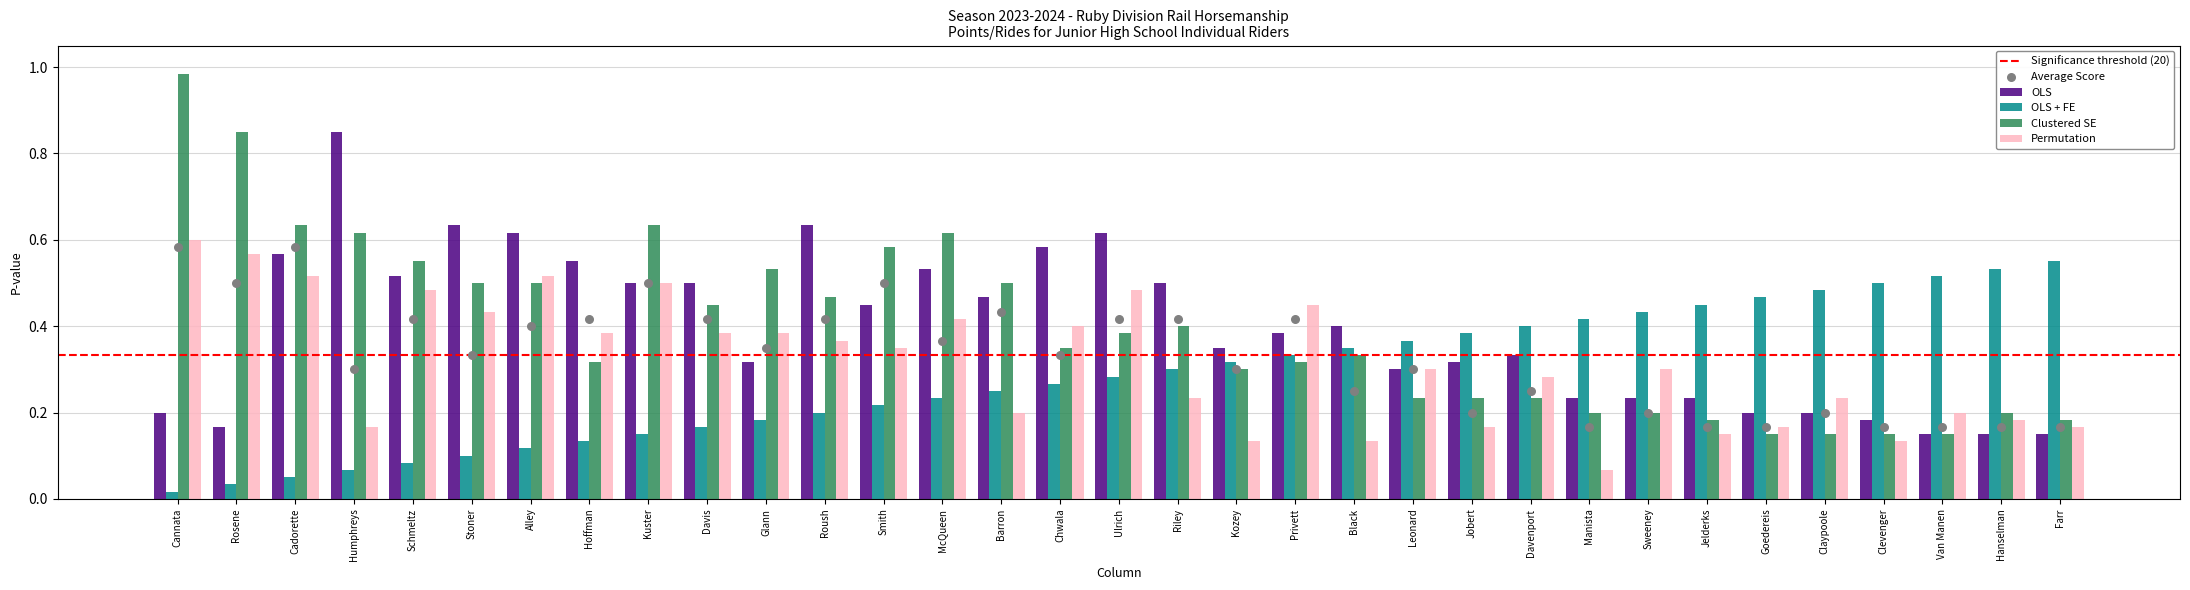

Is the value of OLS + FE at Cannata greater than the value of Permutation at Riley?

No